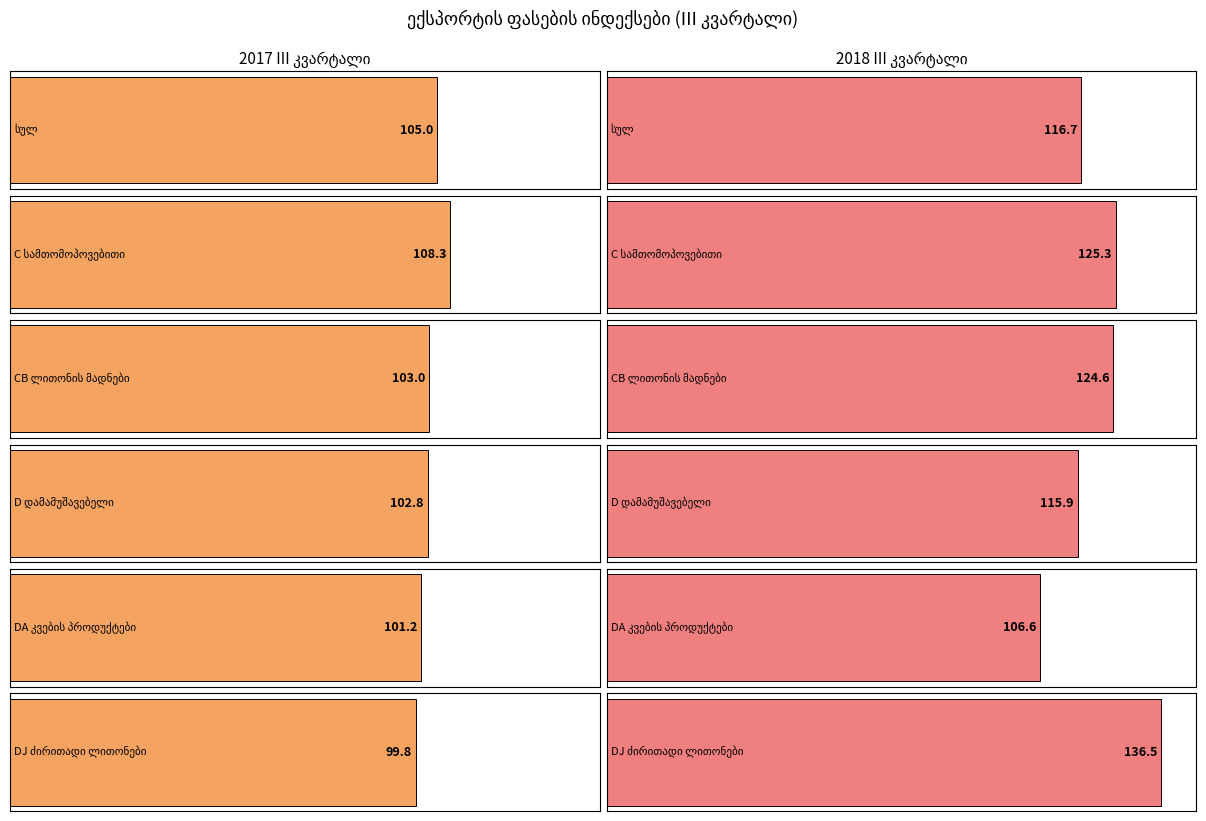

Is the value of CB (ლითონის მადნები) at 2018 III greater than the value of სულ at 2018 III?

Yes